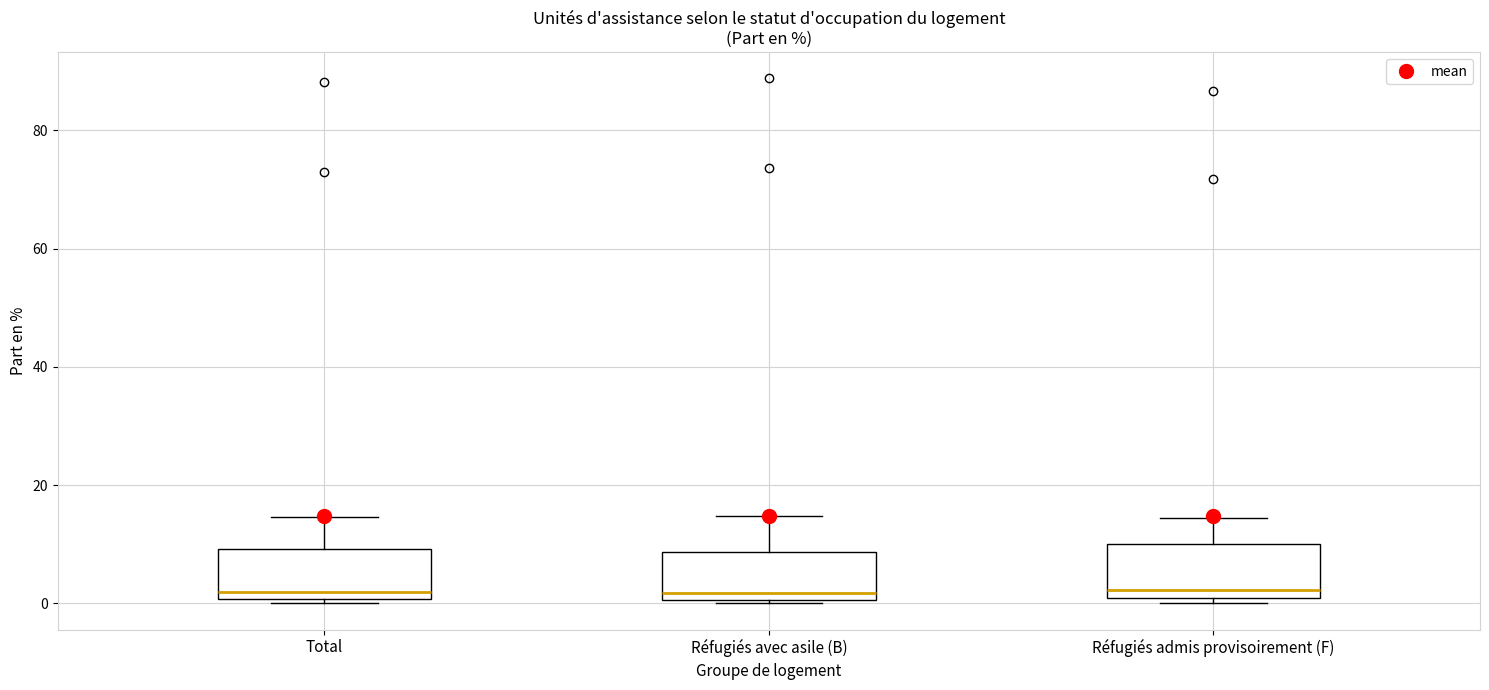

Reading left to right, read every box against the y-axis: the position of its median line, the range the box covers, and the ends of its whiskers. The values are not printed on the chart, so give them approximately, as read against the axis.

Total: median 2, box 0 to 10, whiskers 0 (just below the box's lower edge) to 14
Réfugiés avec asile (B): median 2, box 0 to 8, whiskers 0 to 14
Réfugiés admis provisoirement (F): median 2, box 0 to 10, whiskers 0 (just below the box's lower edge) to 14